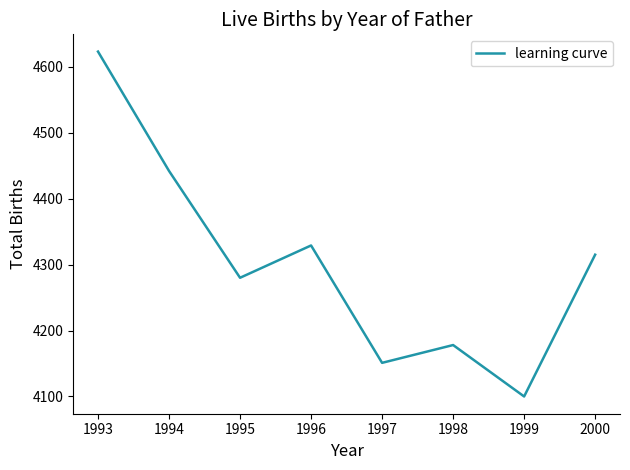

List the labels in order of value, smallest first.

1999, 1997, 1998, 1995, 2000, 1996, 1994, 1993